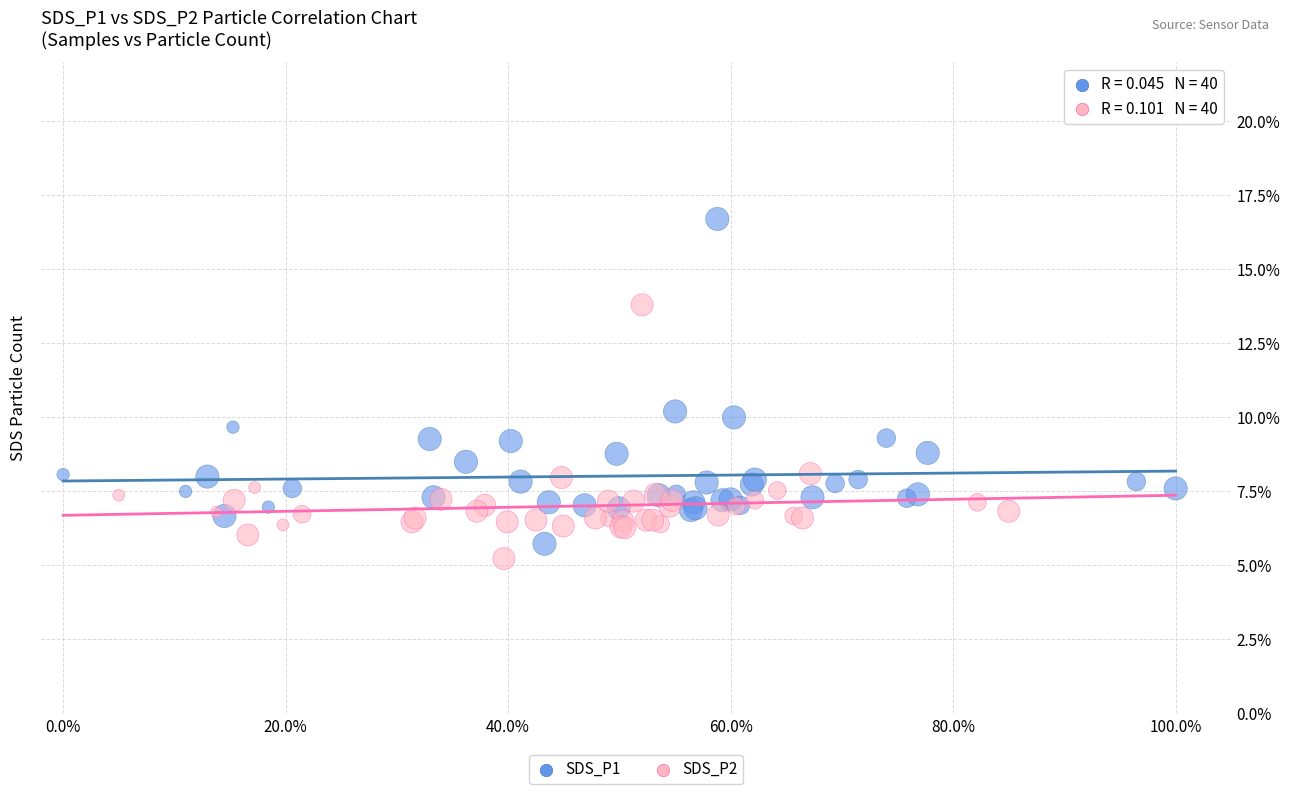

Which series contains the highest Y value?

SDS_P1